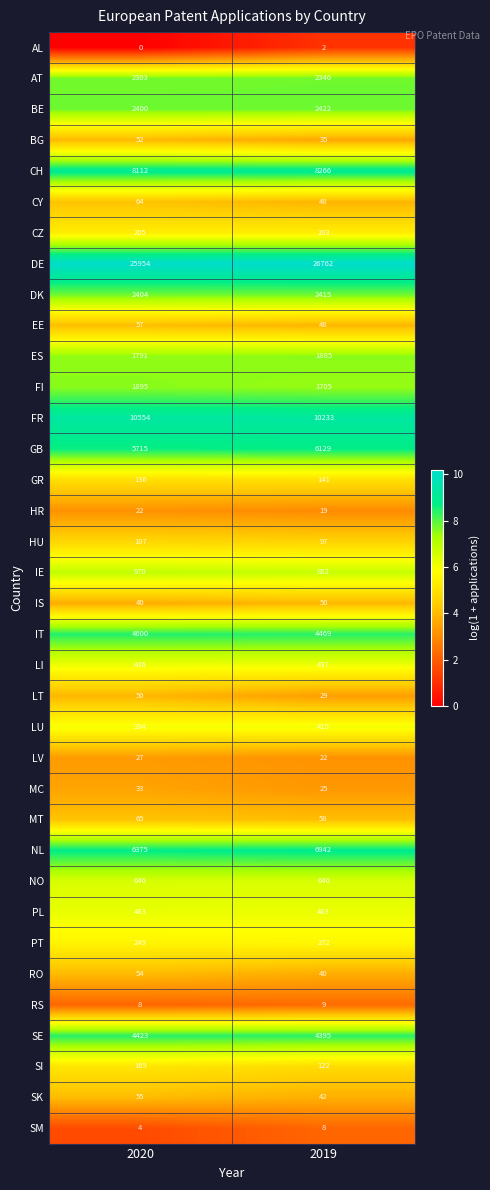

What is the maximum value shown in the chart?

26762